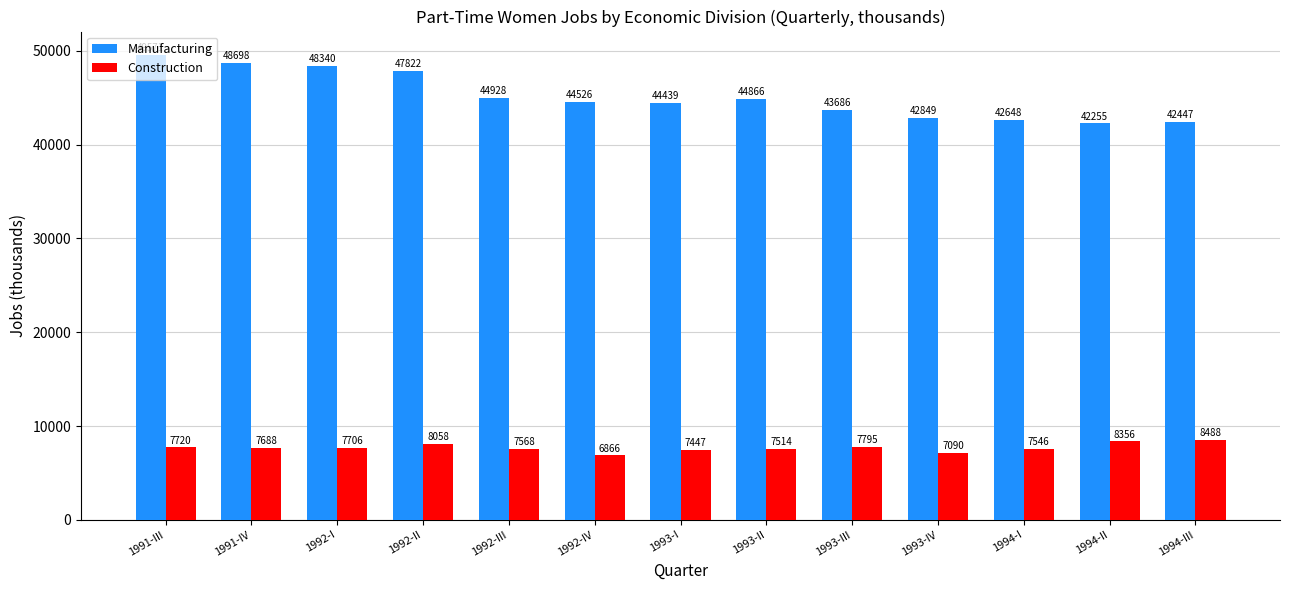

What is the difference between the Construction values at 1992-II and 1994-III?

430.0